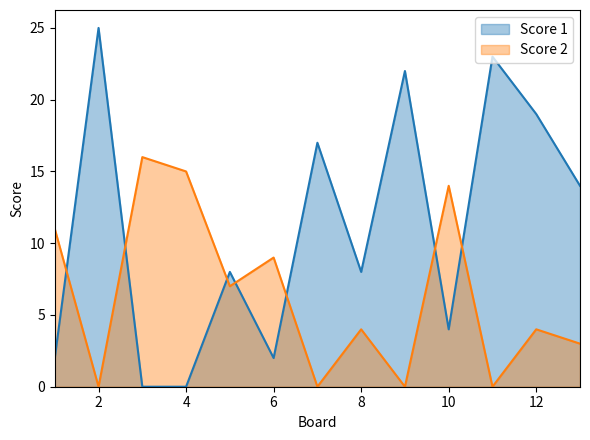

How many lines are shown in the chart?

2